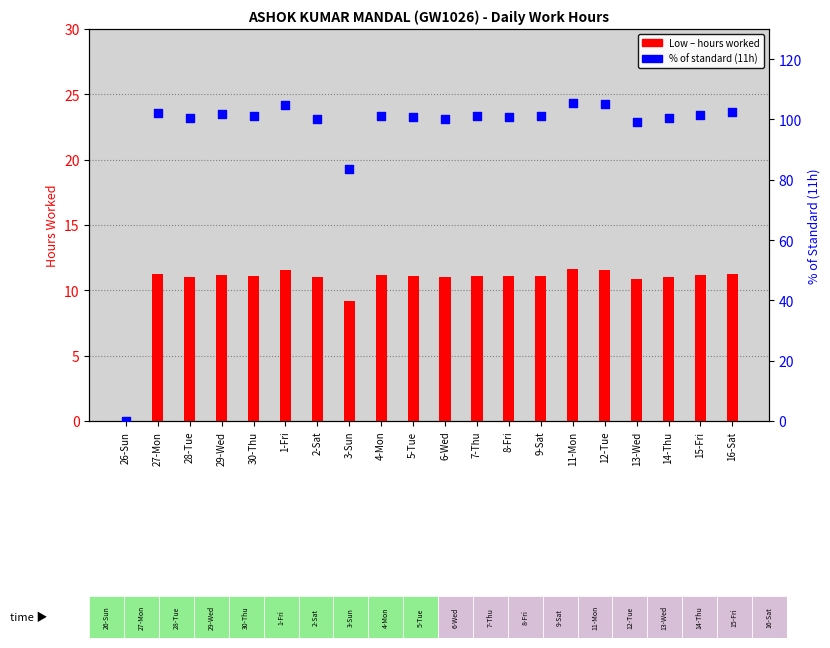

What is the total value across all series at 29-Wed?

112.9